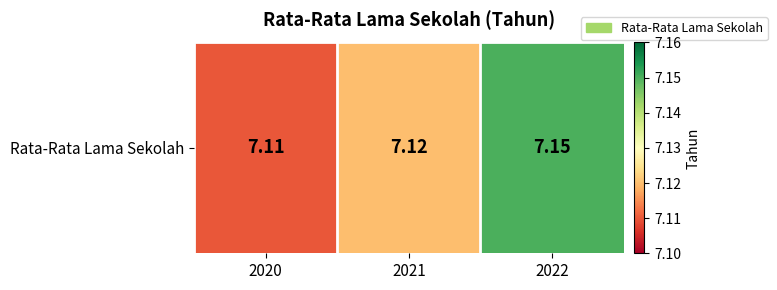

What is the sum of the values at 2020 and 2021?

14.2